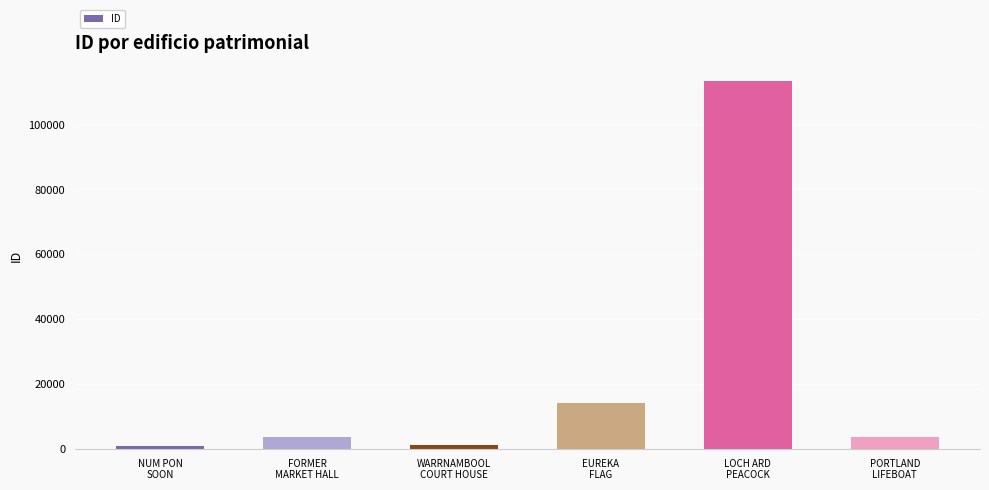

What is the difference between the values at NUM PON
SOON and EUREKA
FLAG?

13355